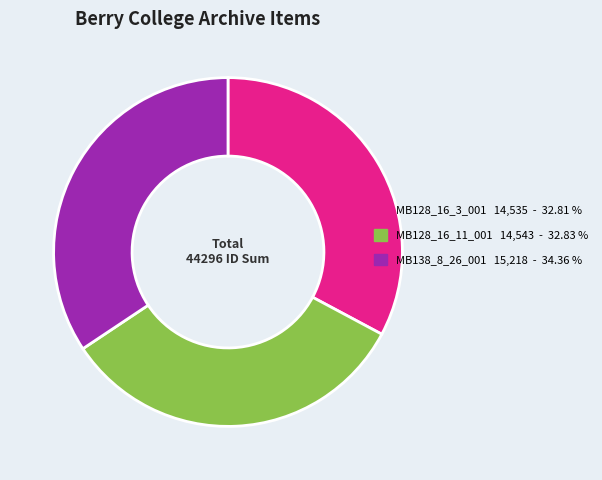

Count the number of slices in the pie.

3